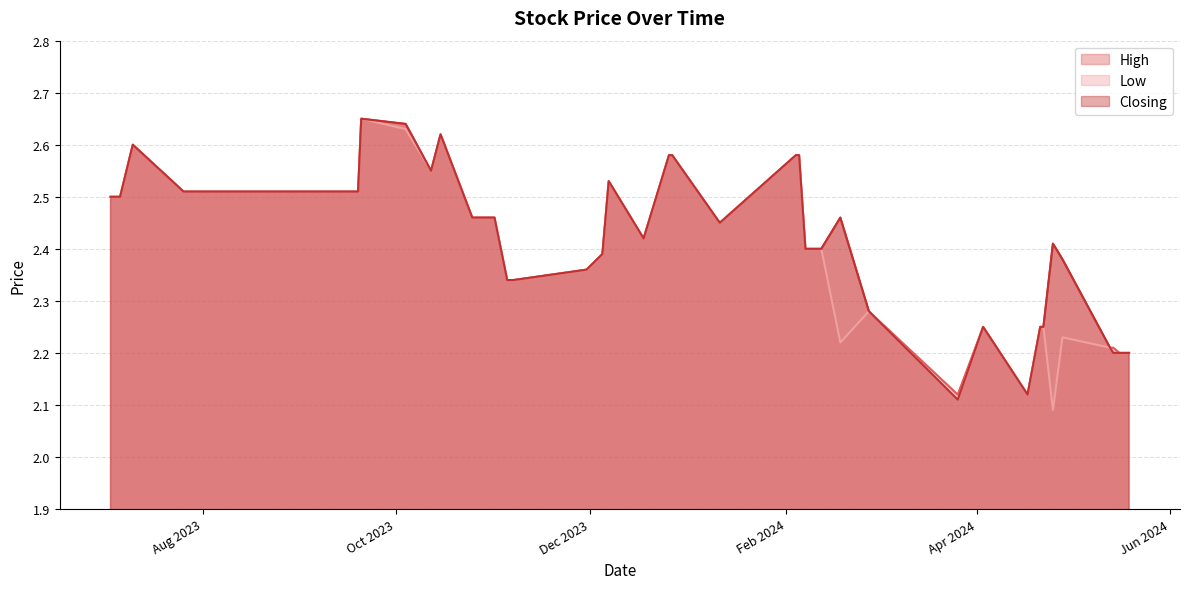

What is the average value of the Closing series?

2.4